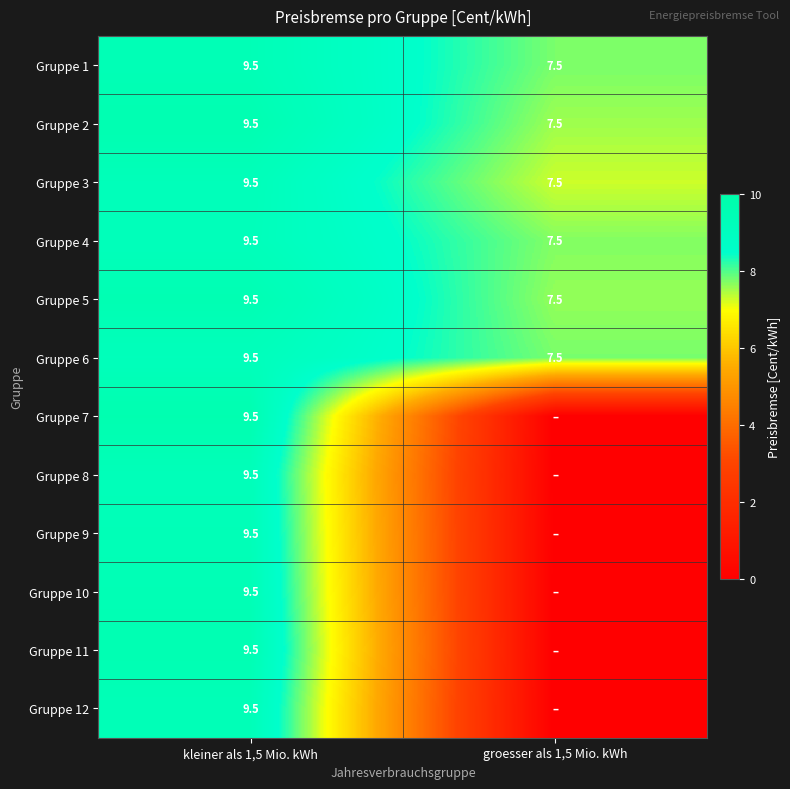

How many data points in Gruppe 4 are above 9?

1